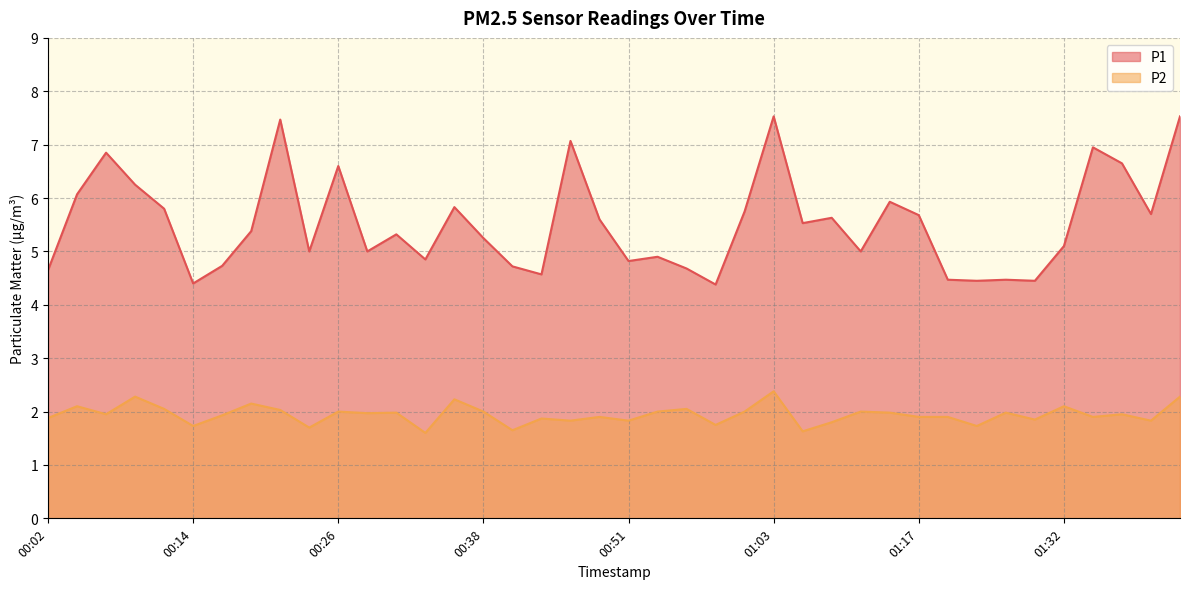

Read the P2 value at 00:28.

2.0